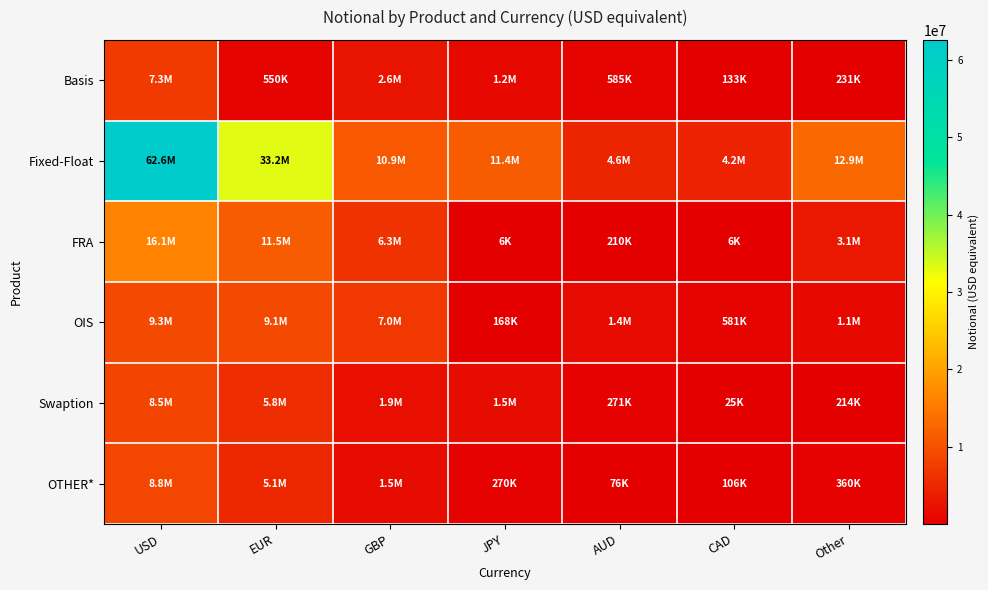

At which category does the chart reach its minimum across all series?

CAD